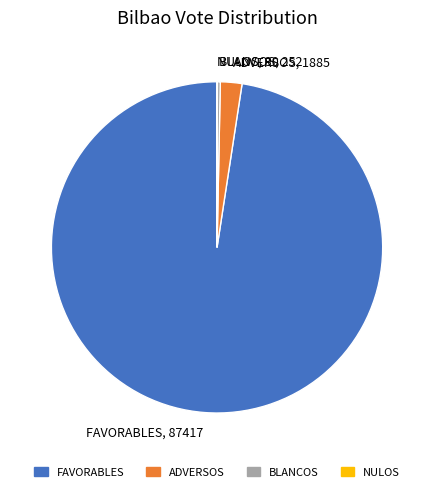

True or false: ADVERSOS accounts for 13% of the total.

False